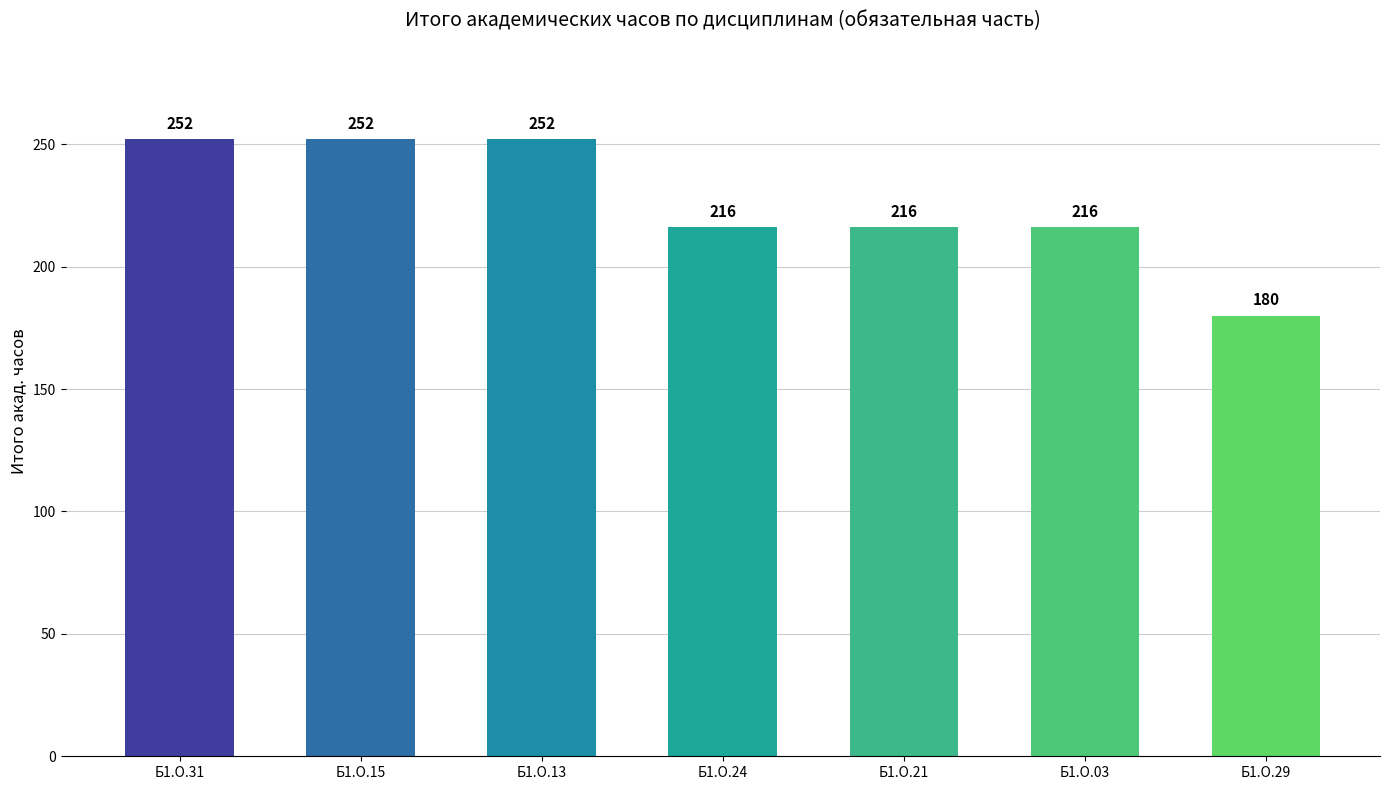

Reading right to left, extract all data points from this chart.

180	216	216	216	252	252	252